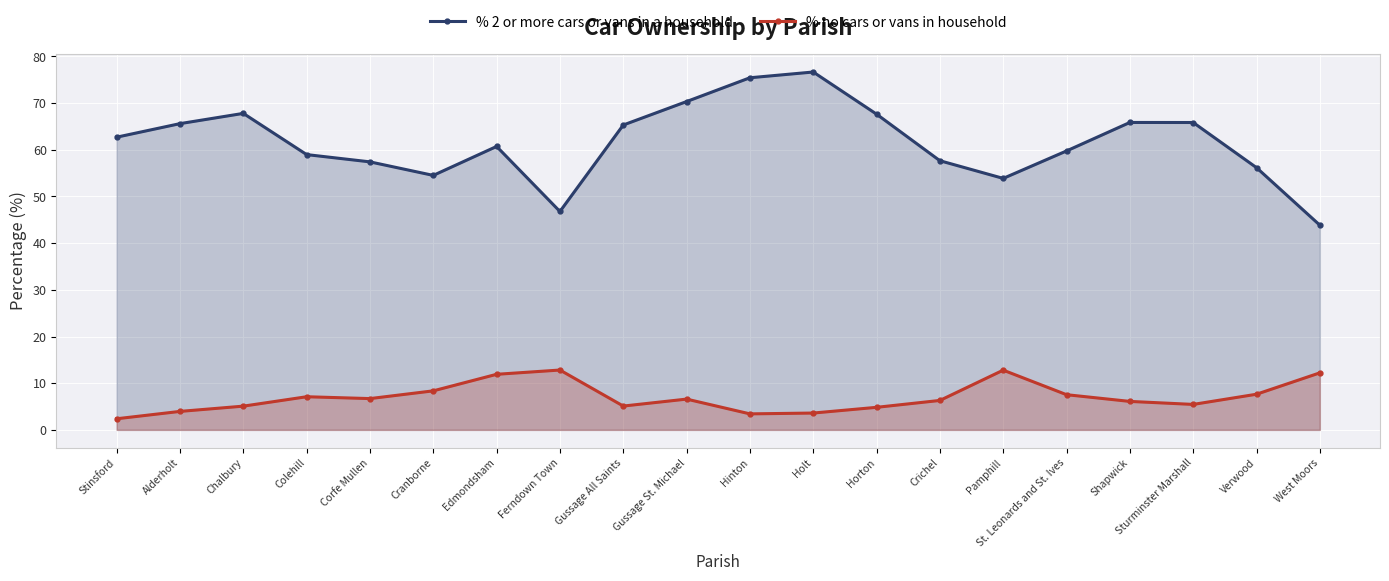

What is the average value of the % 2 or more cars or vans in a household series?

61.6